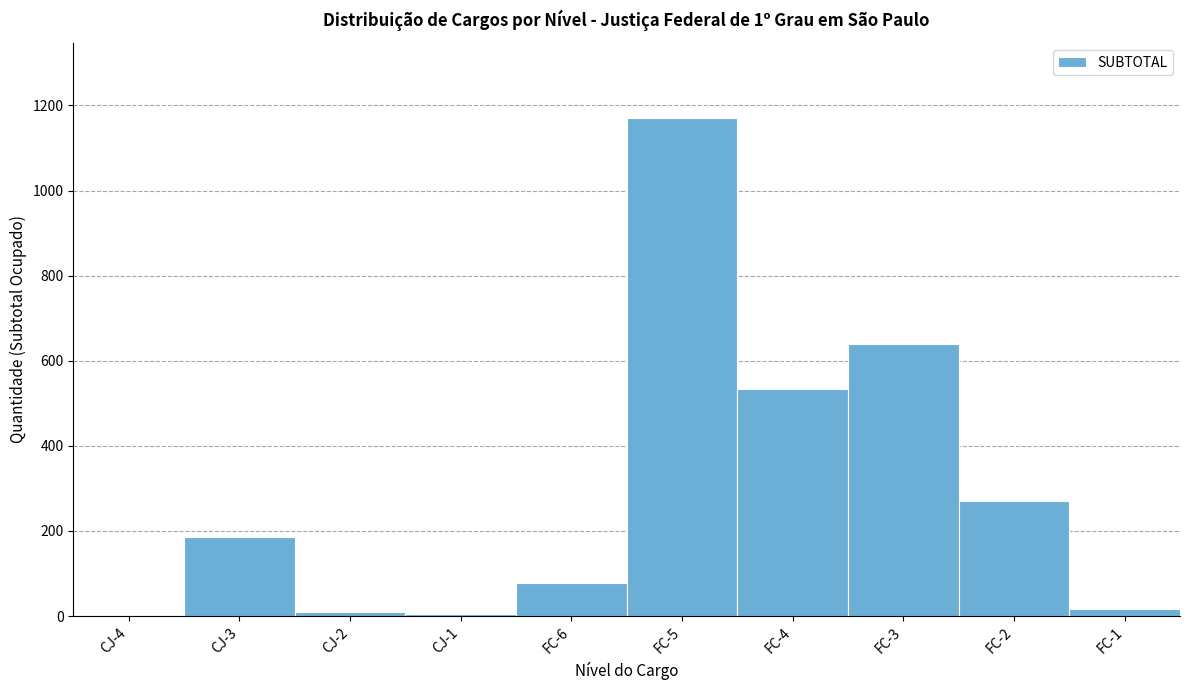

Is it true that the value at FC-5 is 1823?

False